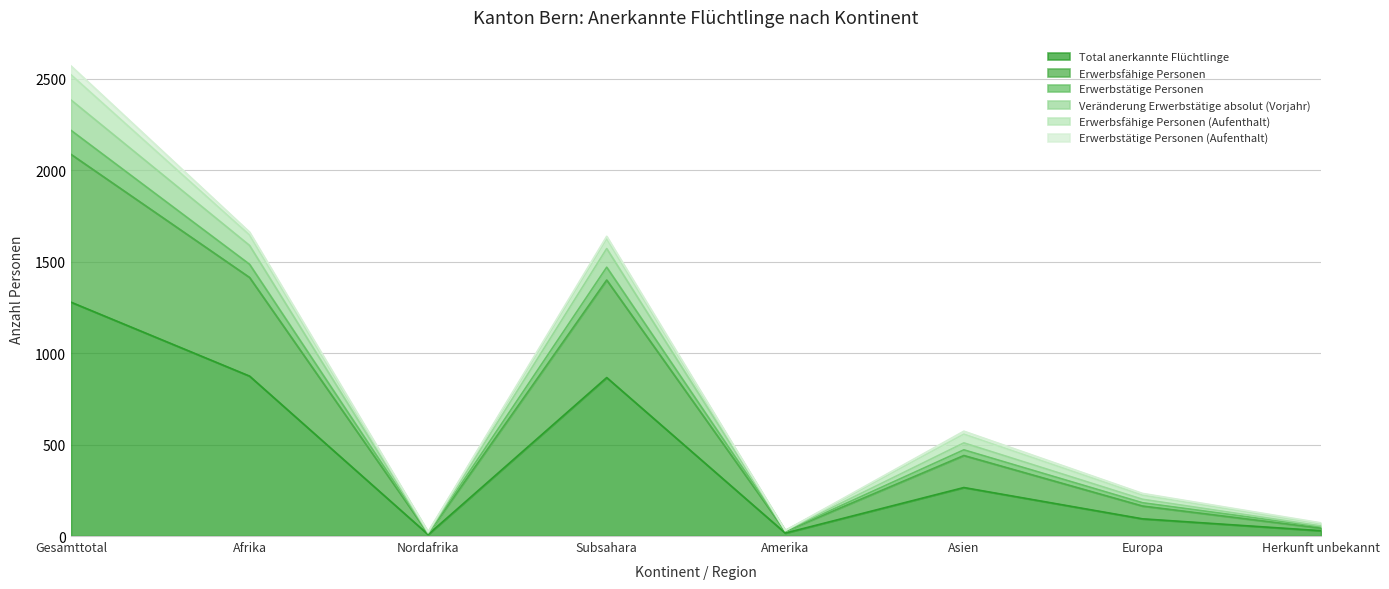

The Total anerkannte Flüchtlinge series shows 866 at Subsahara. True or false?

True